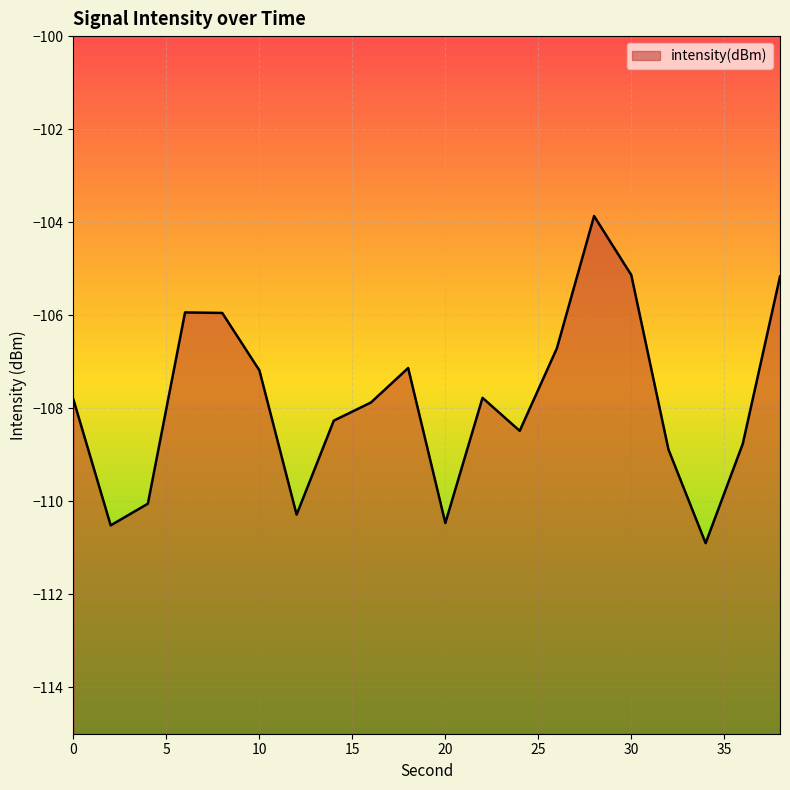

What is the value of the 19th point from the left?

-108.8